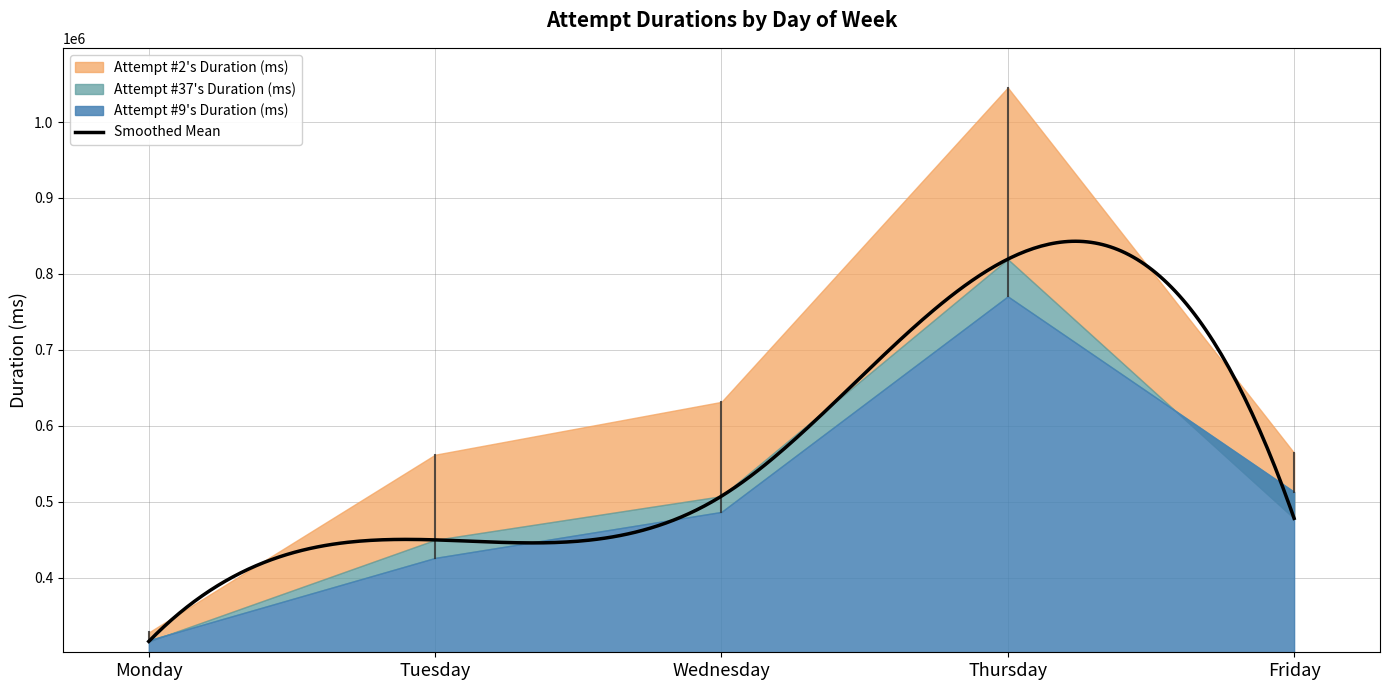

Which series has the largest total across all categories?

Attempt #2's Duration (ms)